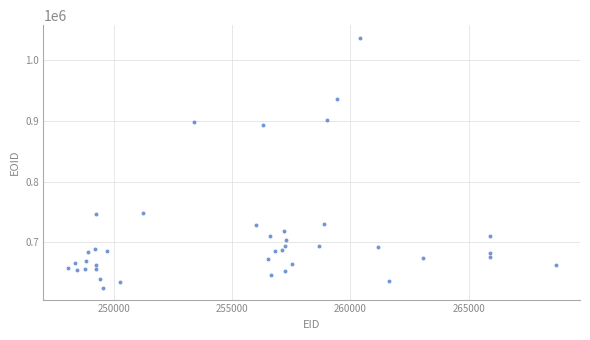

What Y value in the scatter plot is closest to 831252?

892936.4